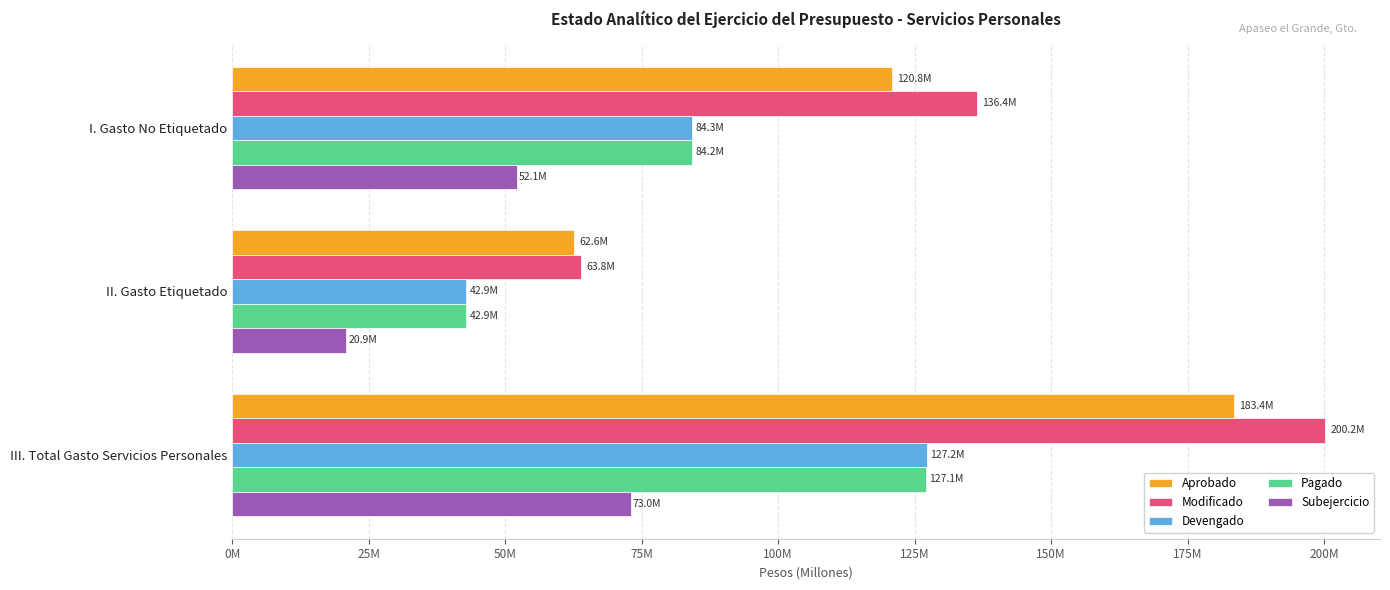

List the labels in order of Devengado value, largest first.

III. Total Gasto Servicios Personales, I. Gasto No Etiquetado, II. Gasto Etiquetado